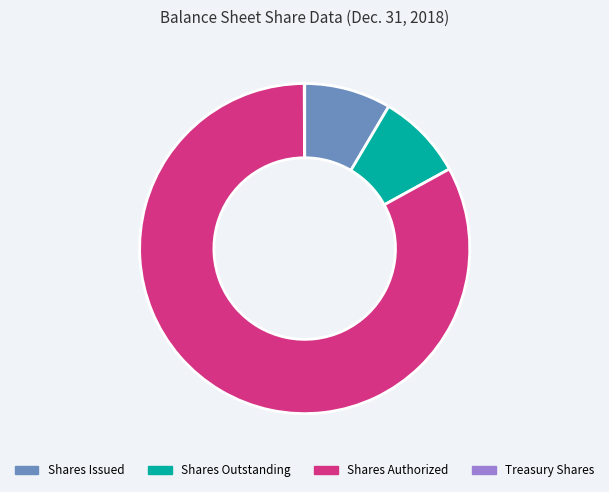

What is the largest slice in the pie chart?

Shares Authorized